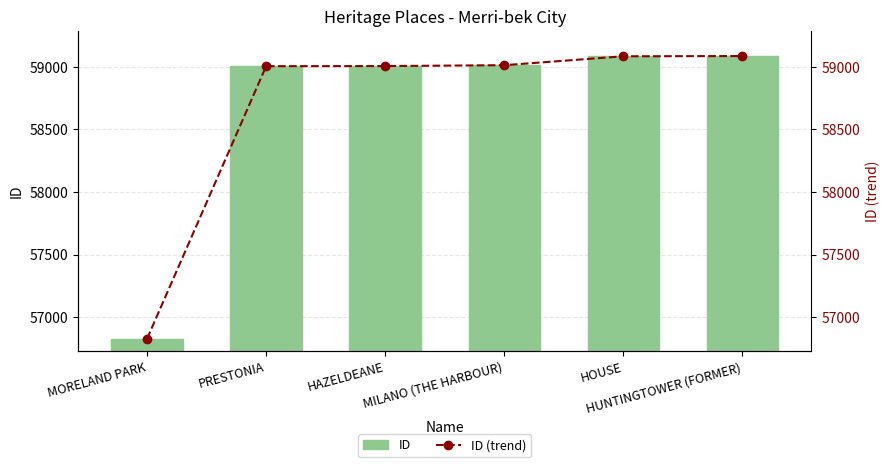

What is the lowest value of the ID (trend) series?

56828